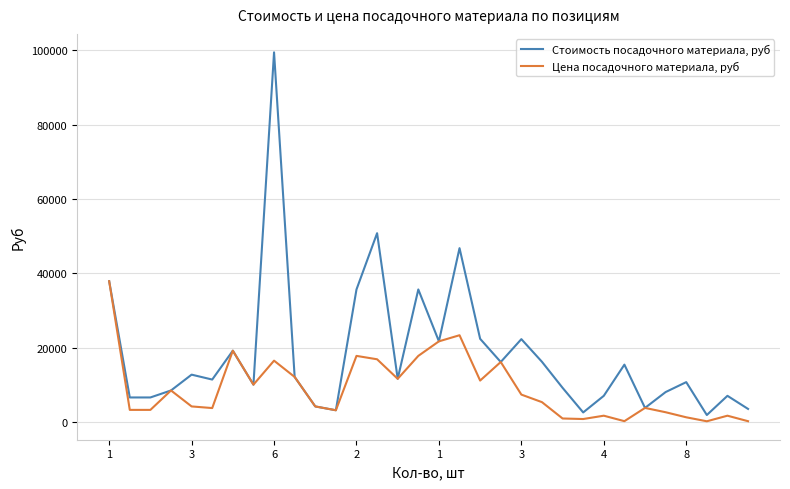

Which series has the largest total across all categories?

Стоимость посадочного материала, руб